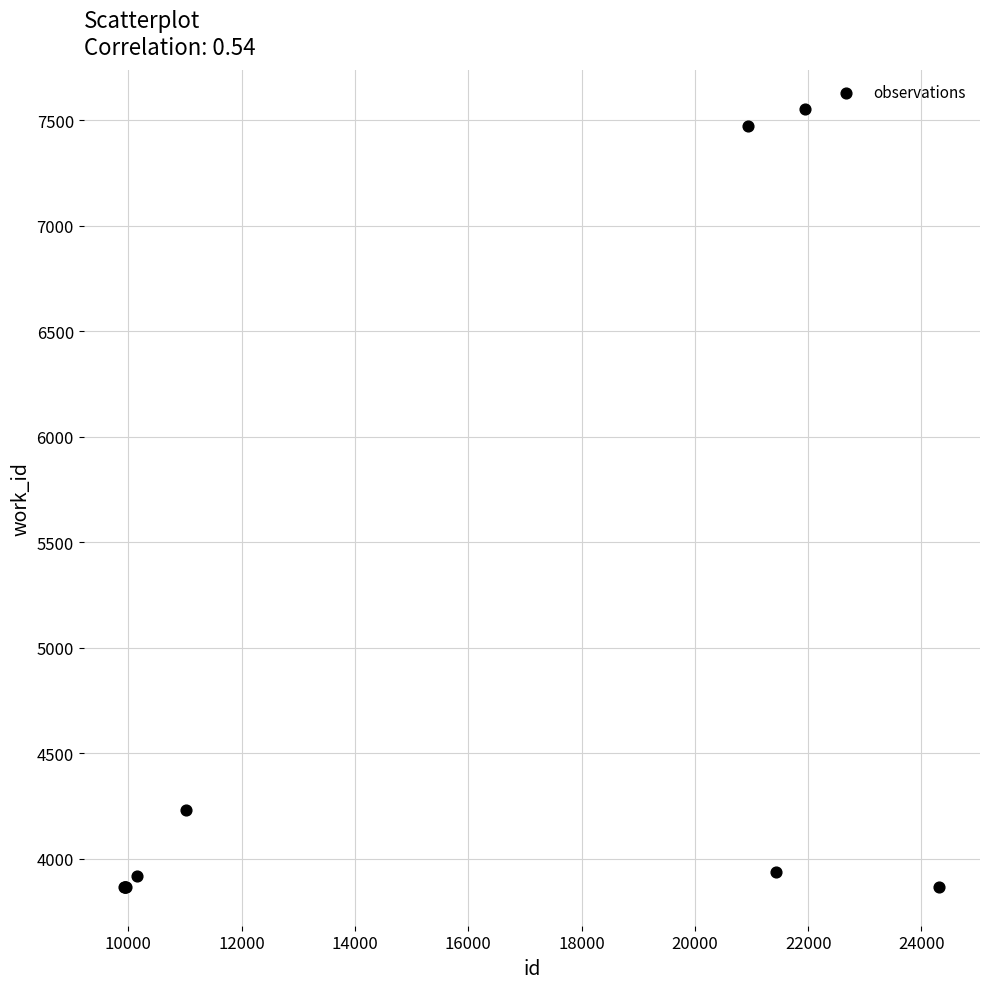

What Y value in the scatter plot is closest to 5709?

4229